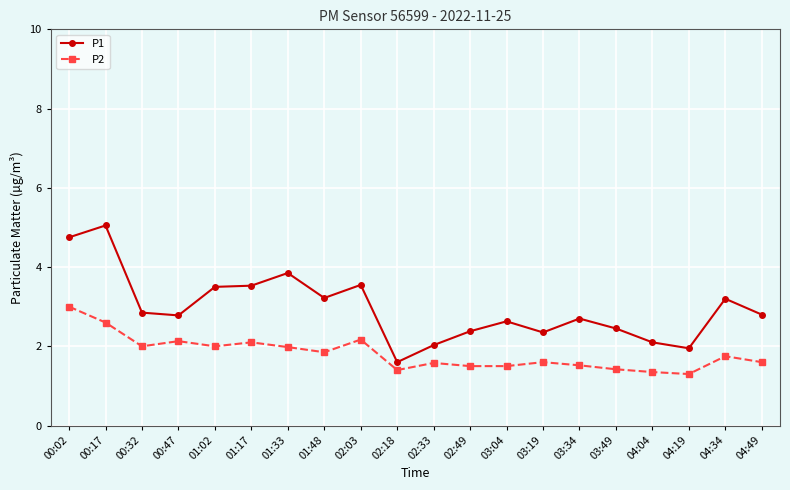

What is the lowest value of the P1 series?

1.6